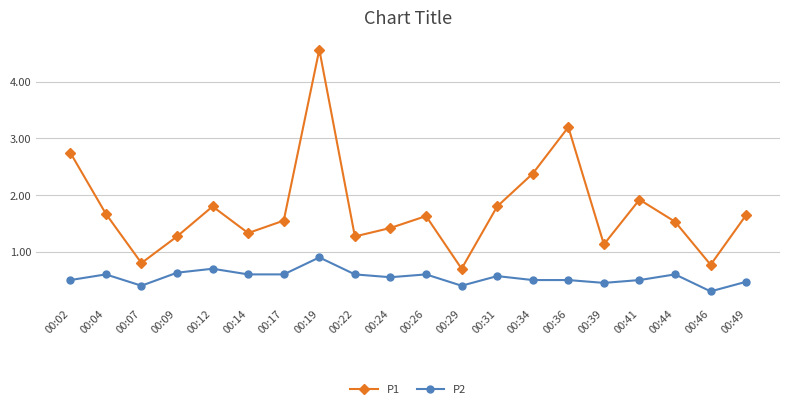

Between 00:17 and 00:31, which series saw the biggest shift?

P1